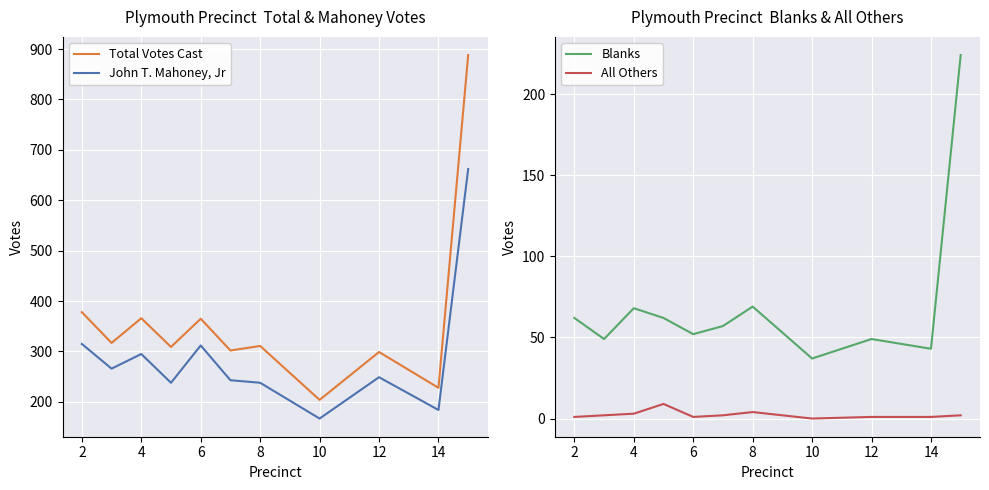

Is it true that Blanks equals 113 at 12?

False